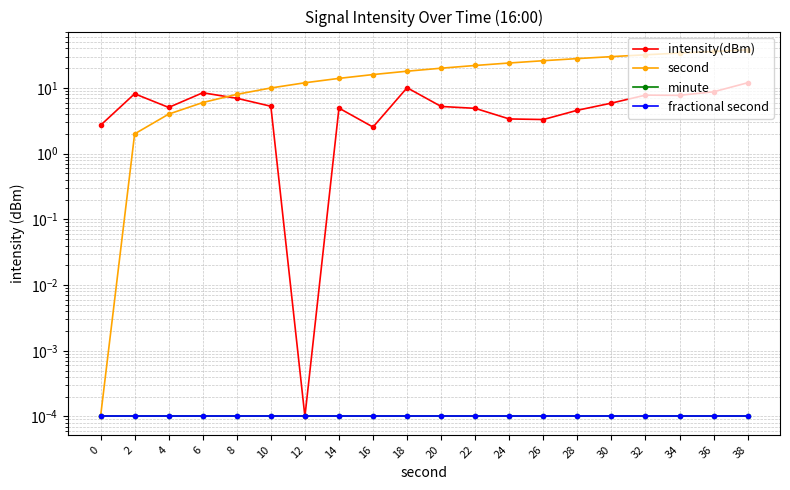

True or false: second and fractional second intersect in this chart.

False